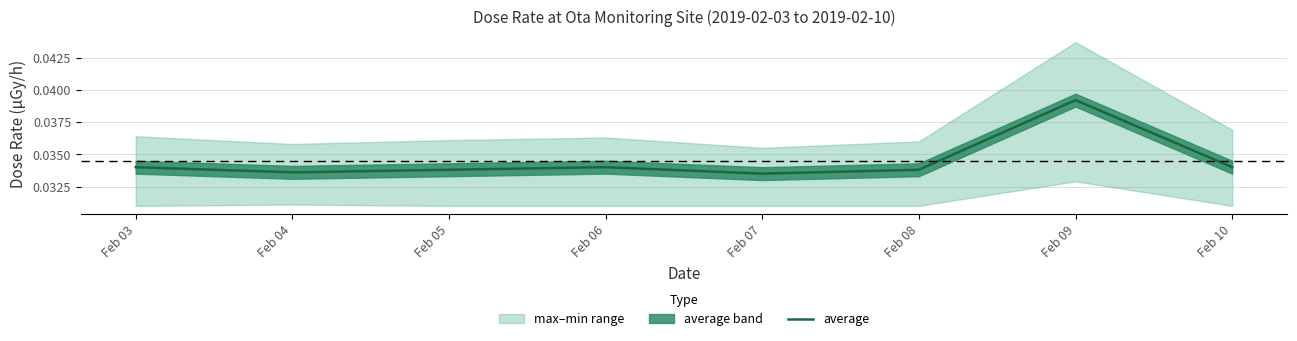

Reading left to right, list all the values displayed in this chart.

Feb 03=0.0	Feb 04=0.0	Feb 05=0.0	Feb 06=0.0	Feb 07=0.0	Feb 08=0.0	Feb 09=0.0	Feb 10=0.0